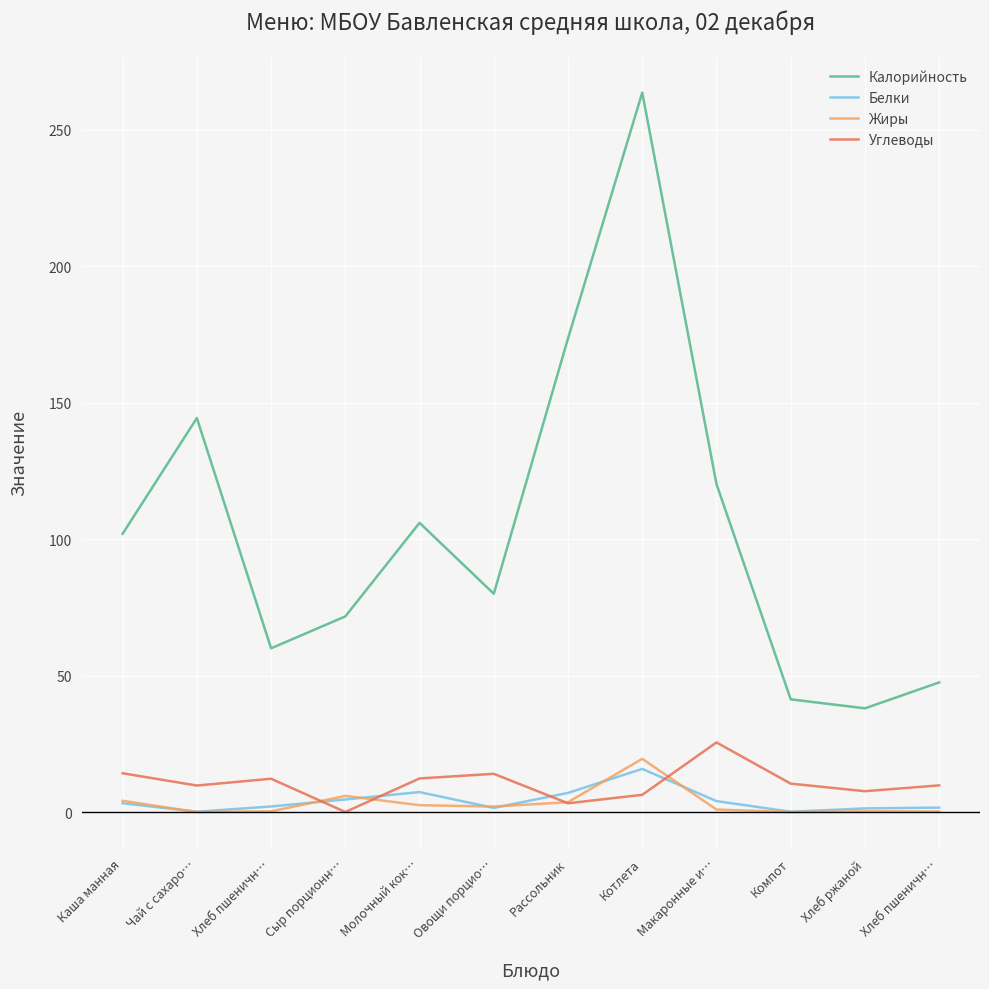

Between Молочный кок… and Овощи порцио…, which is larger?

Молочный кок…